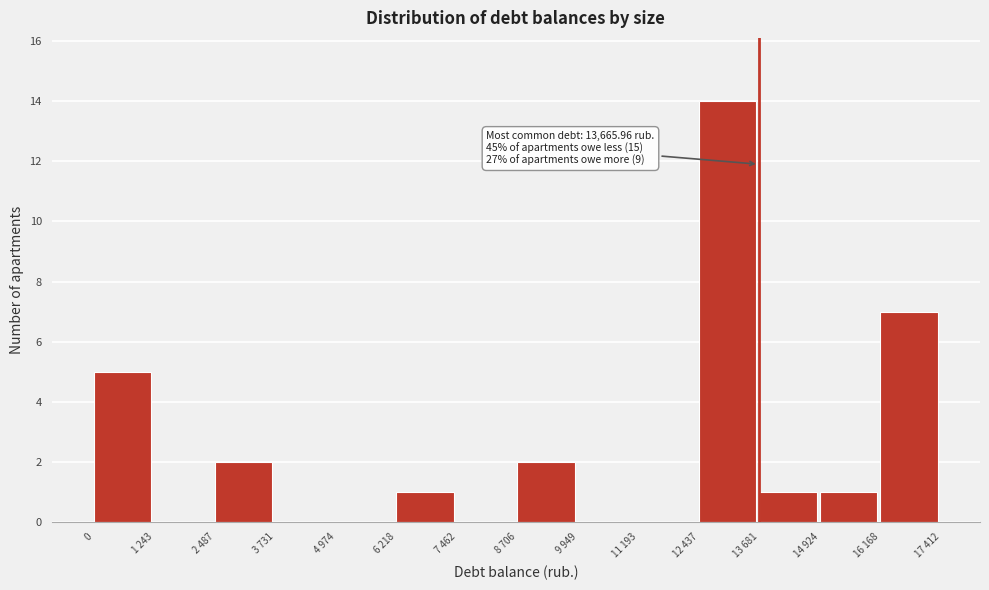

Reading left to right, what are all the values shown in this chart?

0=5	1 243=0	2 487=2	3 731=0	4 974=0	6 218=1	7 462=0	8 706=2	9 949=0	11 193=0	12 437=14	13 681=1	14 924=1	16 168=7